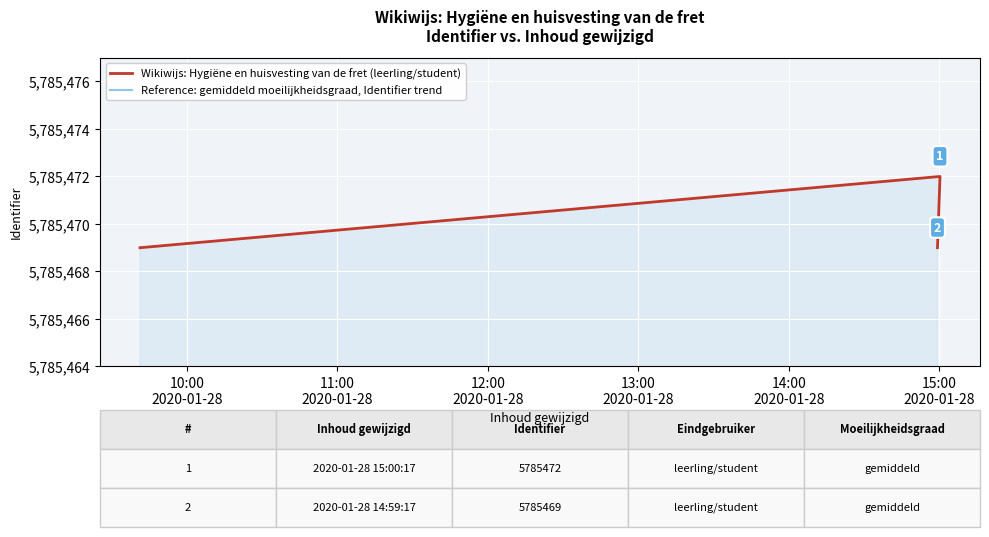

What is the average value of the Wikiwijs: Hygiëne en huisvesting van de fret (leerling/student) series?

5785470.0